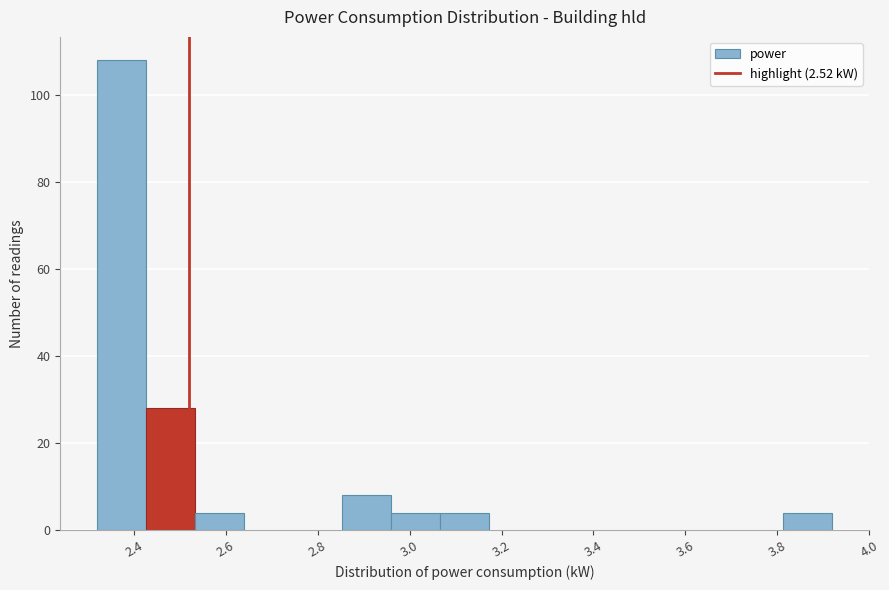

Which range on the x-axis has the tallest bar?

2.32 to 2.42